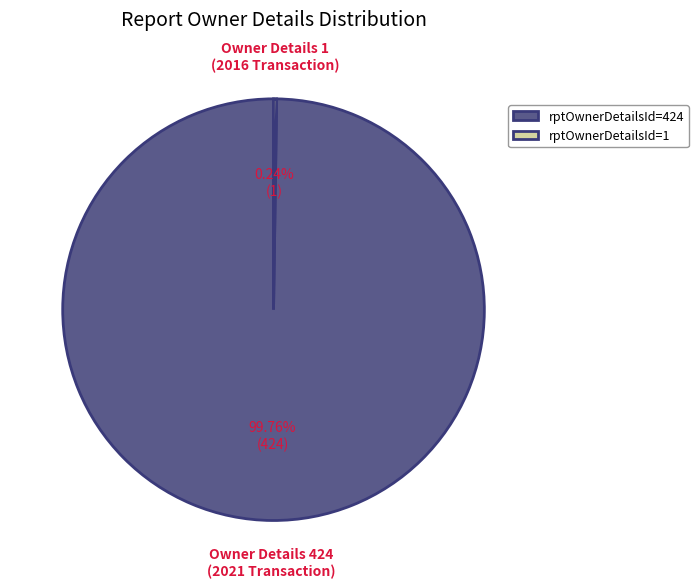

Does rptOwnerDetailsId=424 account for over 50% of the chart?

Yes